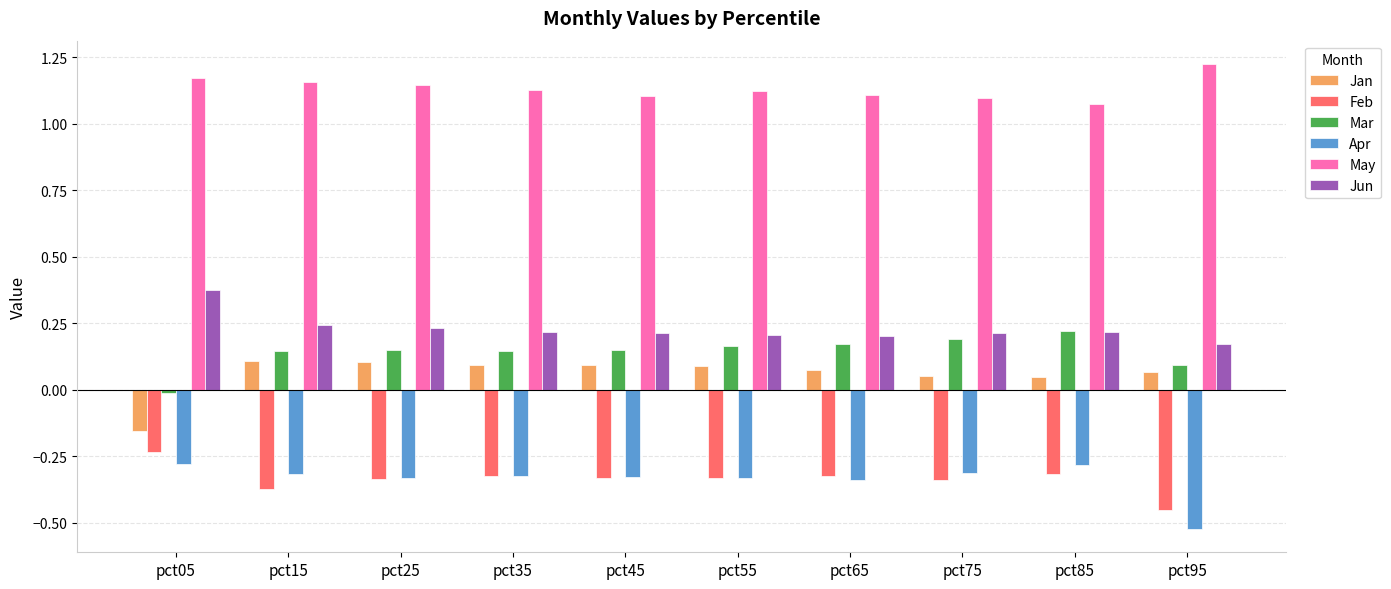

How many groups of bars are there?

10